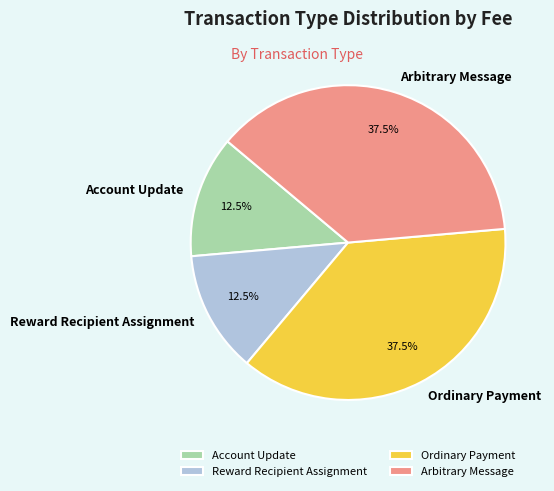

Does any single category account for the majority?

No